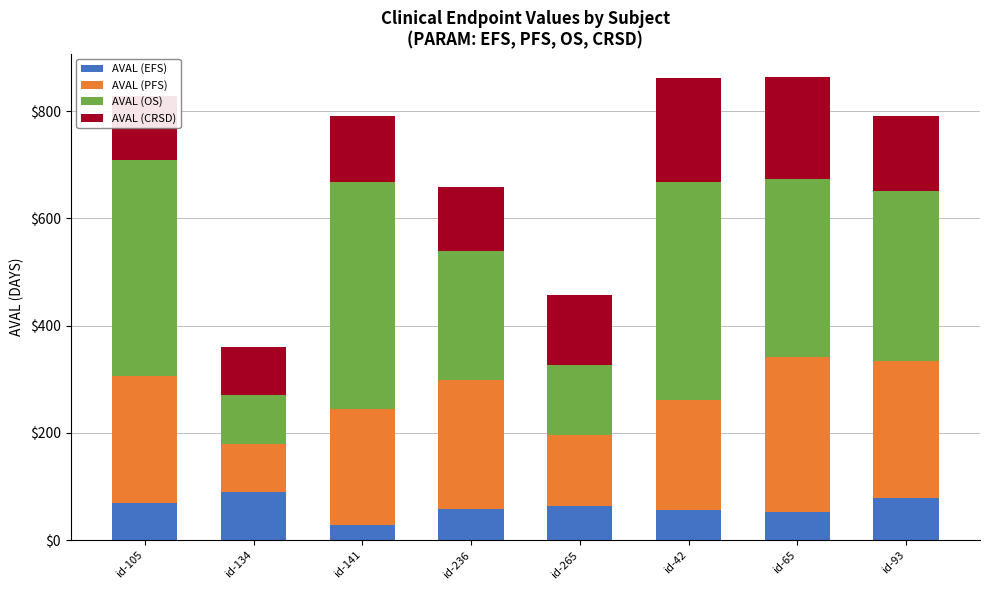

What is the average value of the AVAL (EFS) series?

62.2